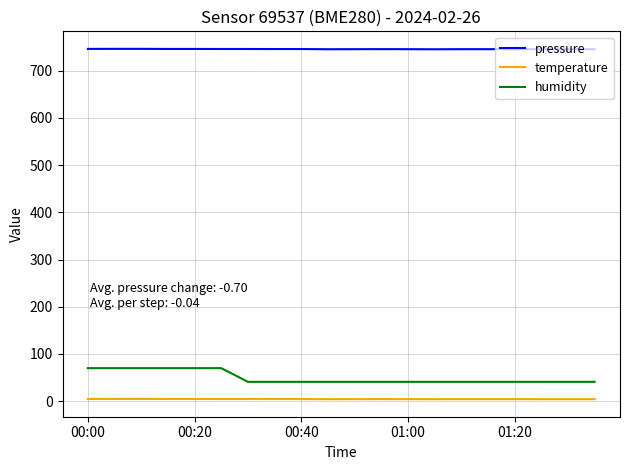

How many categories are shown in the chart?

20